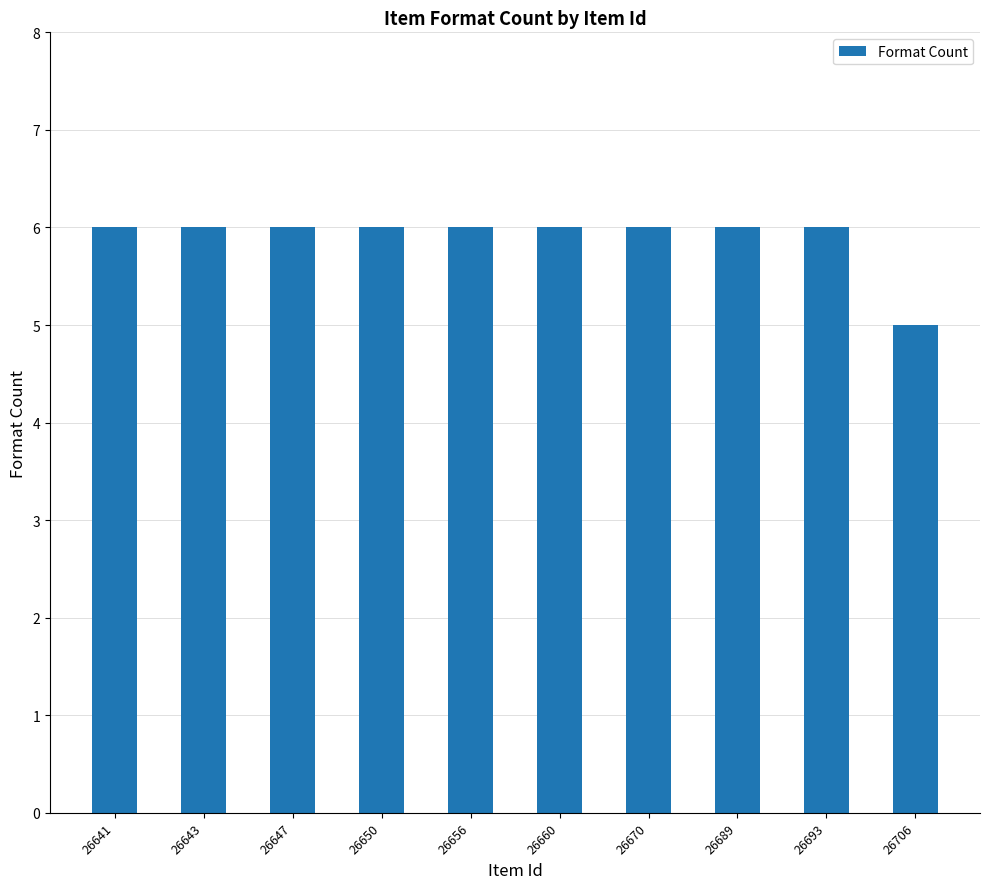

How many bars are there in total?

10